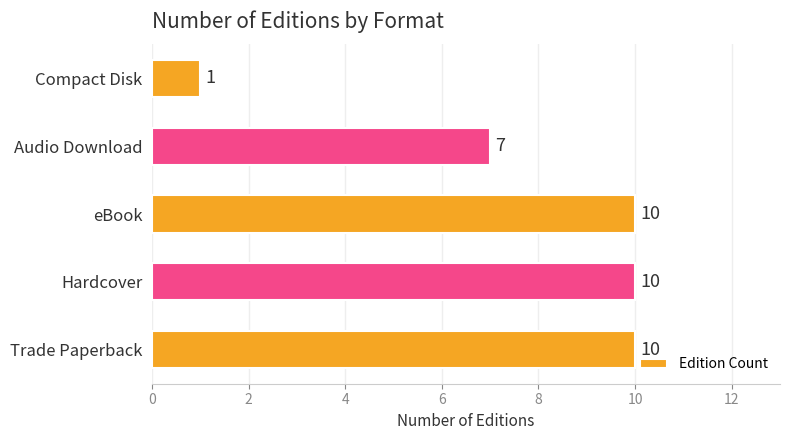

Is it true that the value at Trade Paperback is 6?

False